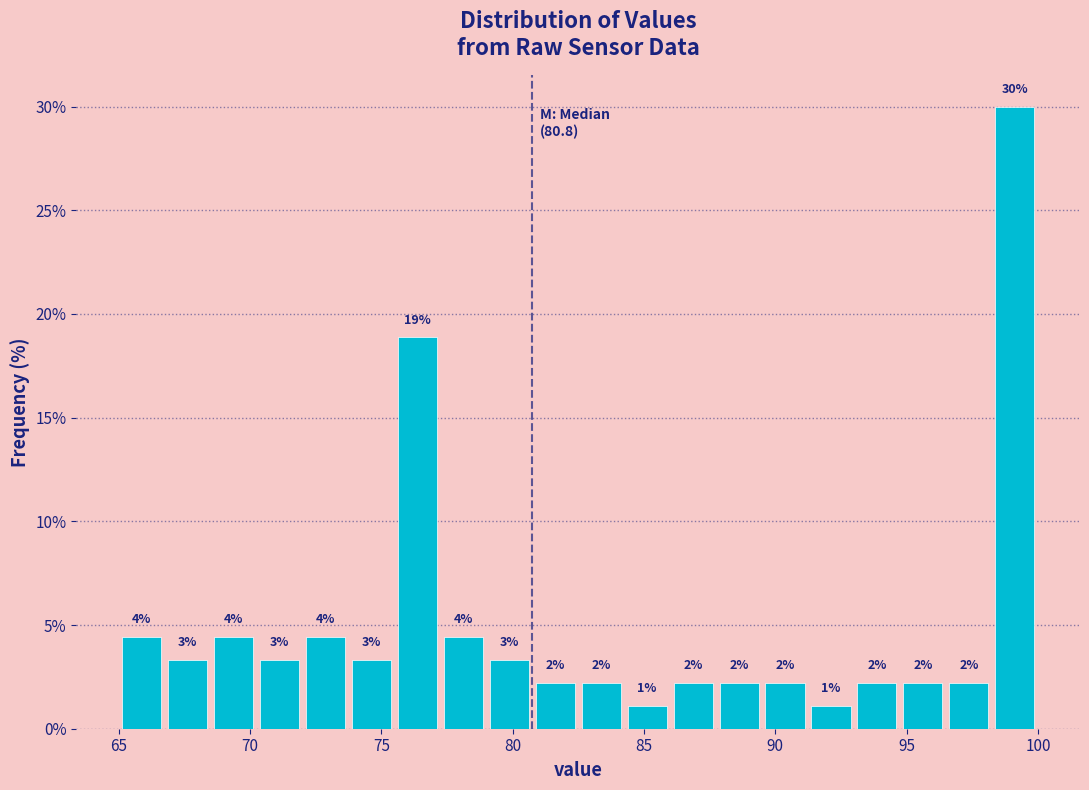

Read against the x-axis, roughly where is the centre of the tallest bar?

99.0